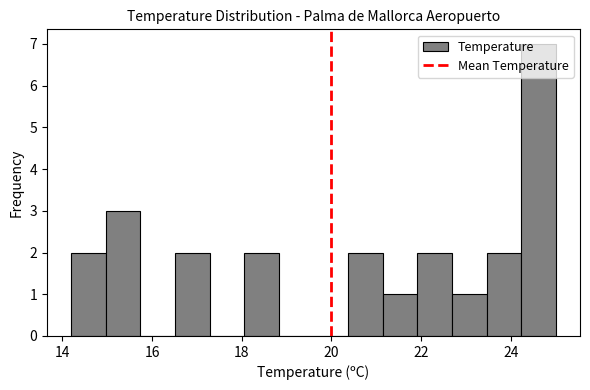

Around what value on the x-axis is the tallest bar? Give the approximate position of its centre, as read against the axis.

24.6